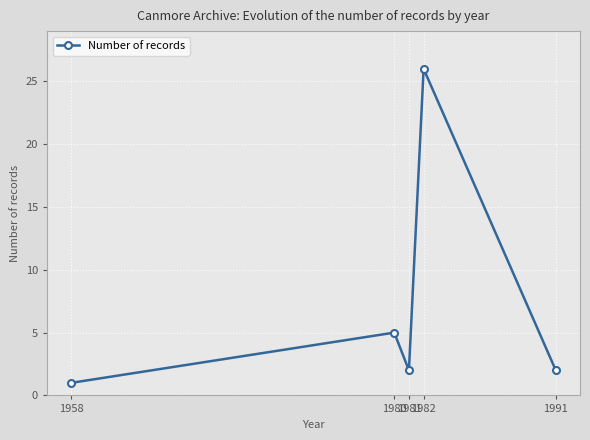

Is it true that the value at 1982 is 26?

True